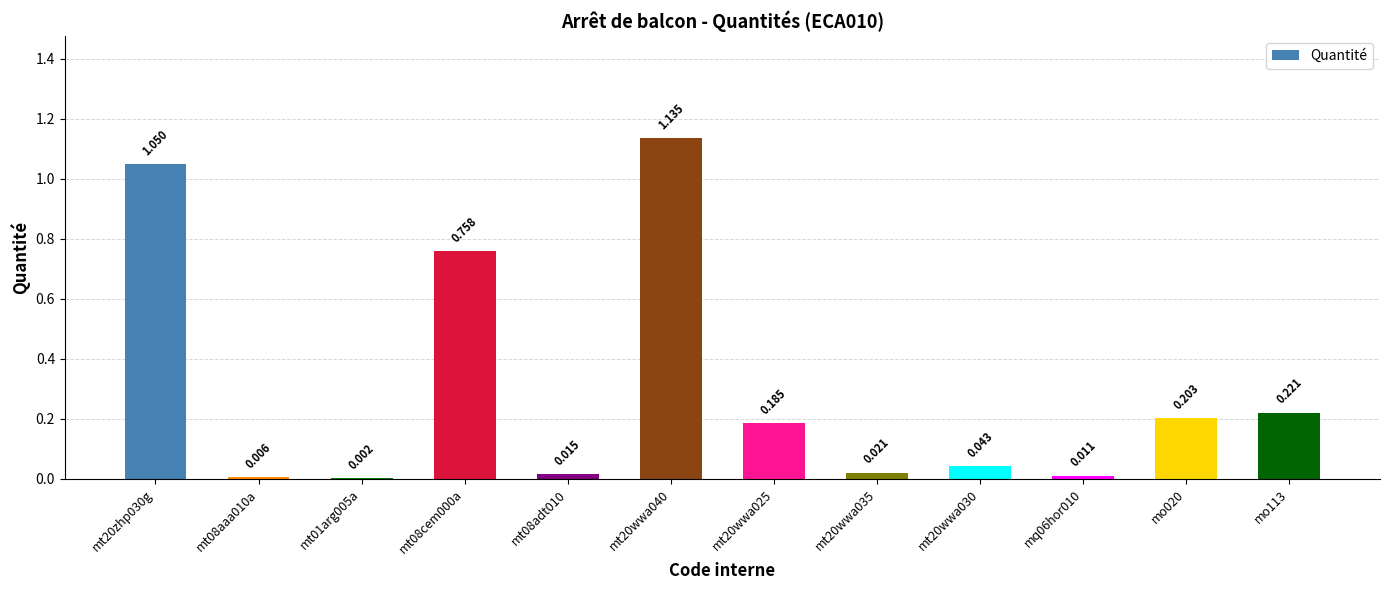

Count the number of data series in this chart.

1